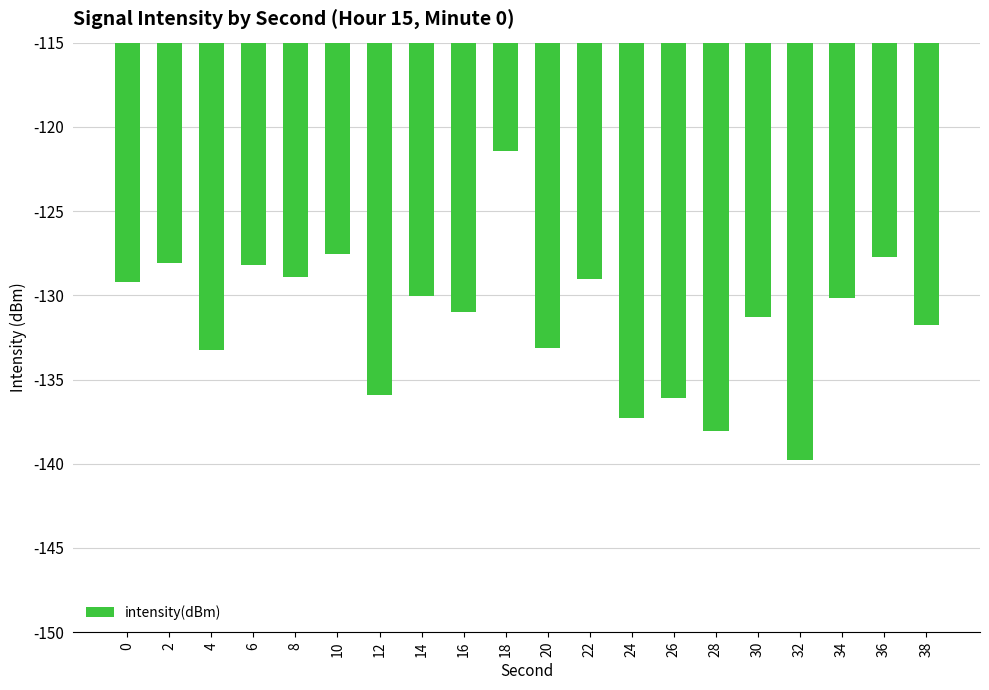

What is the value of the 15th bar from the left?

-138.0